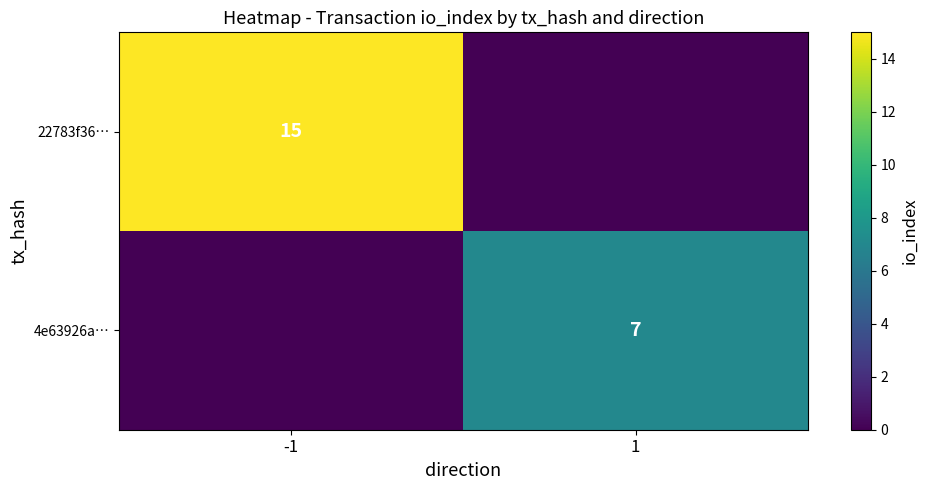

Rank the series by their maximum value, from lowest to highest.

4e63926a…, 22783f36…